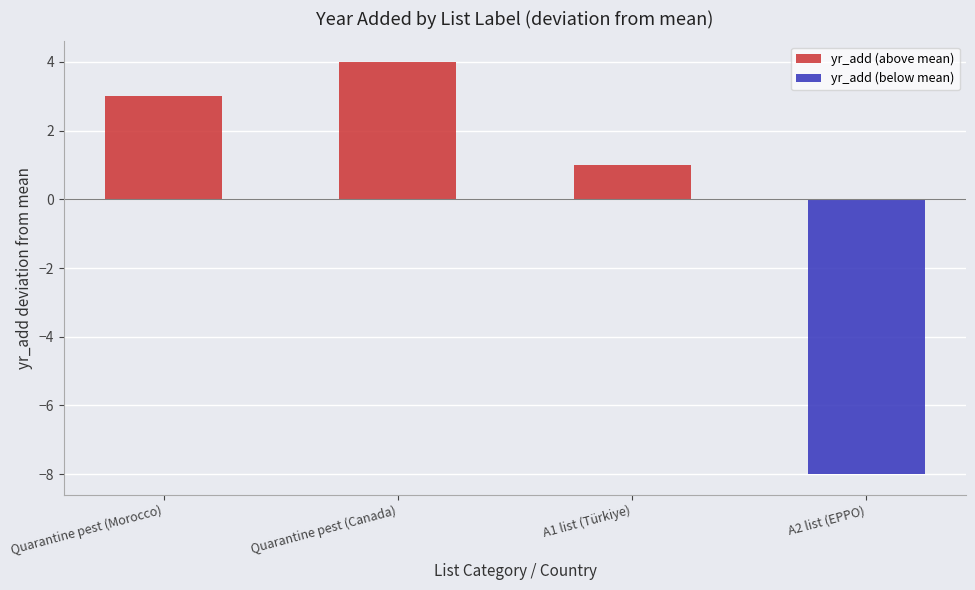

Reading left to right, what are all the values shown in this chart?

yr_add (above mean): Quarantine pest (Morocco)=3	Quarantine pest (Canada)=4	A1 list (Türkiye)=1	A2 list (EPPO)=0
yr_add (below mean): Quarantine pest (Morocco)=0	Quarantine pest (Canada)=0	A1 list (Türkiye)=0	A2 list (EPPO)=-8